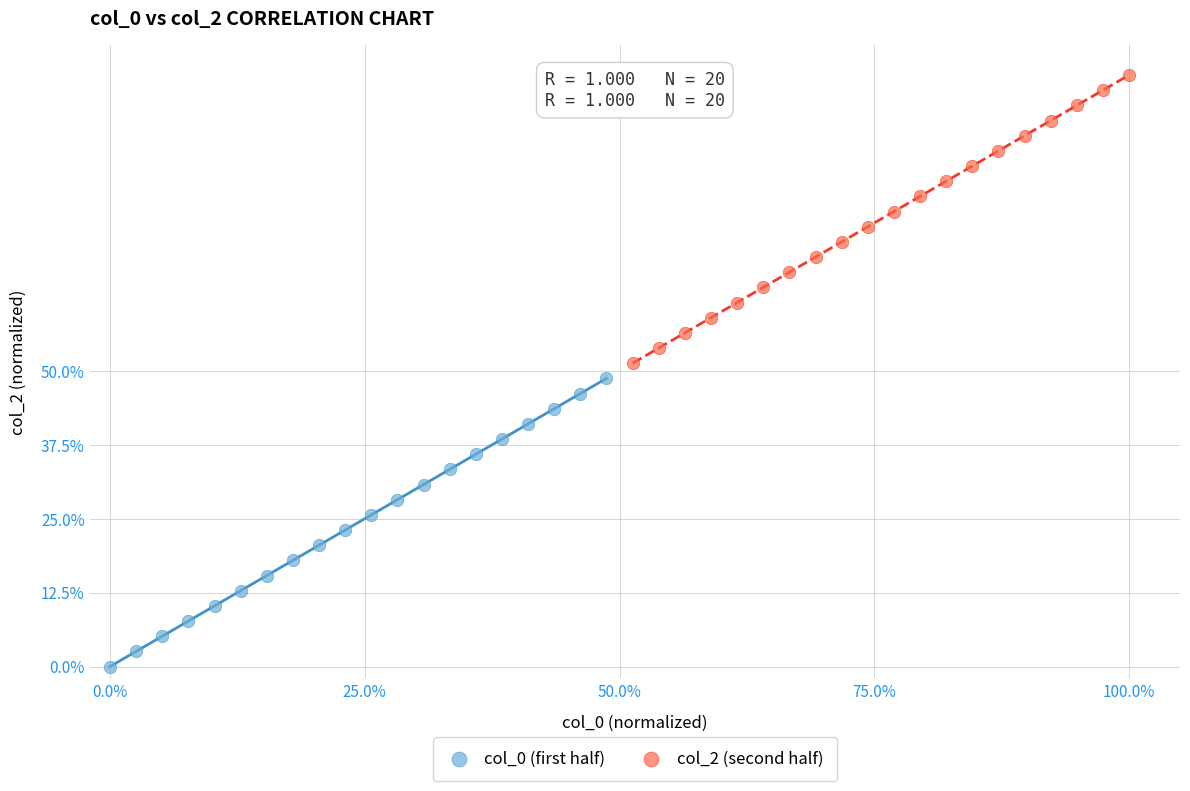

Which series contains the lowest Y value?

col_0 (first half)